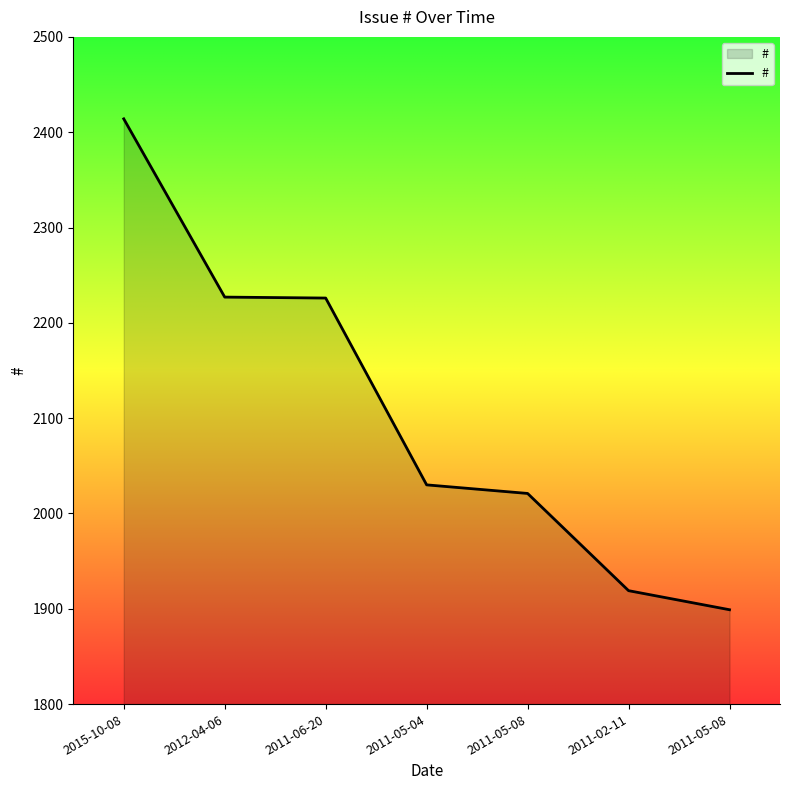

How many lines are shown in the chart?

1